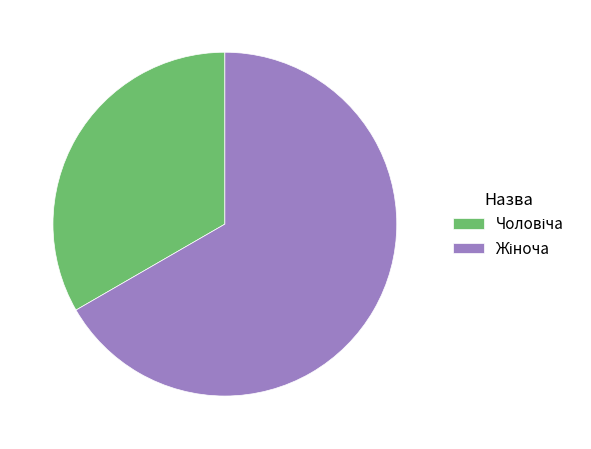

Is there a majority slice in this chart?

Yes